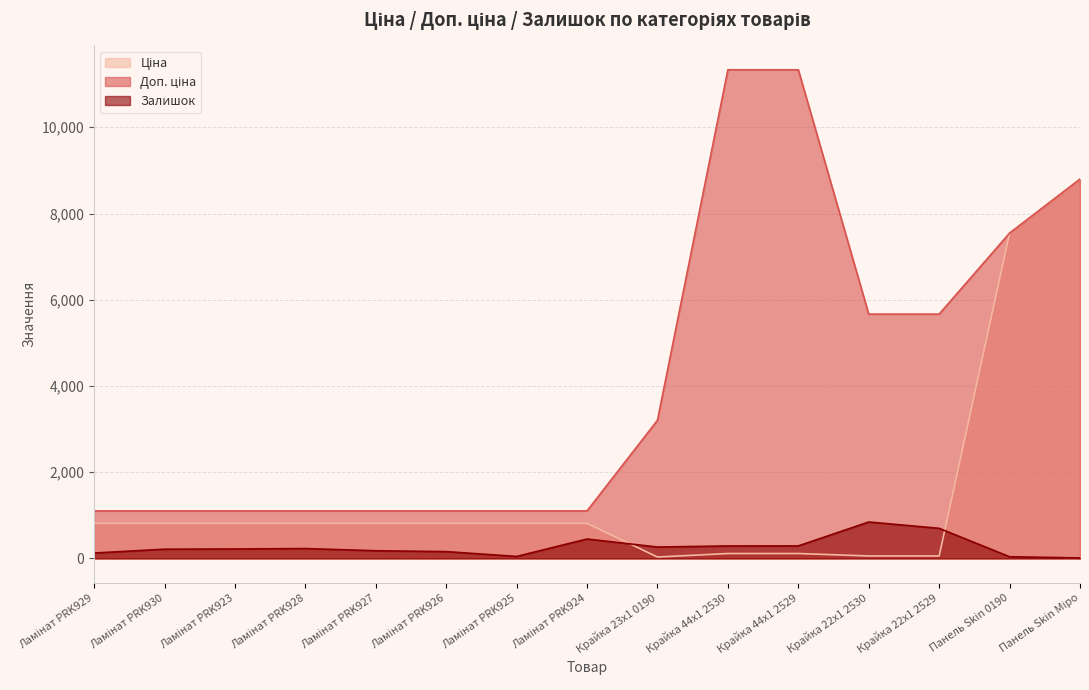

True or false: Доп. ціна has more than 0 interior local peaks.

False